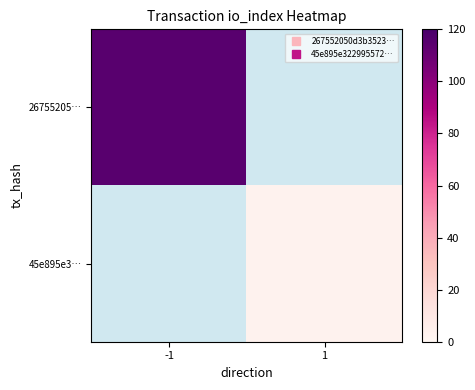

At which label does 26755205… reach its peak?

-1